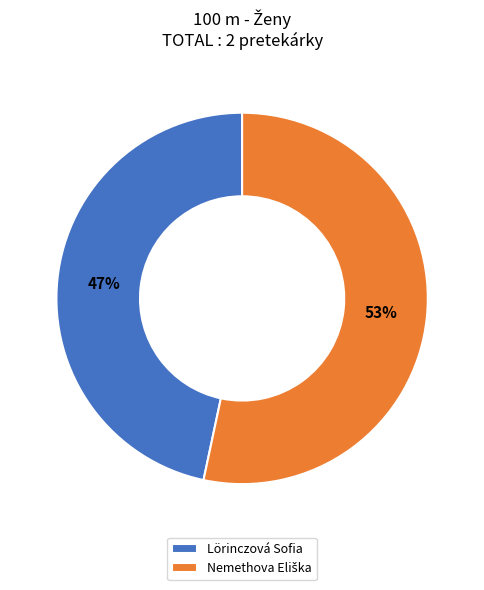

What percentage is the Lörinczová Sofia slice, to the nearest percent?

47%